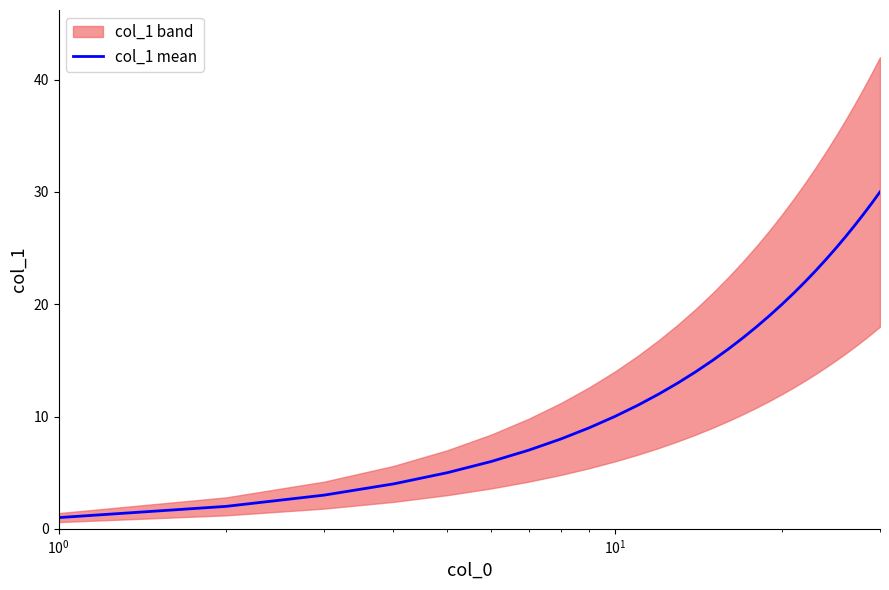

What is the maximum value shown in the chart?

30